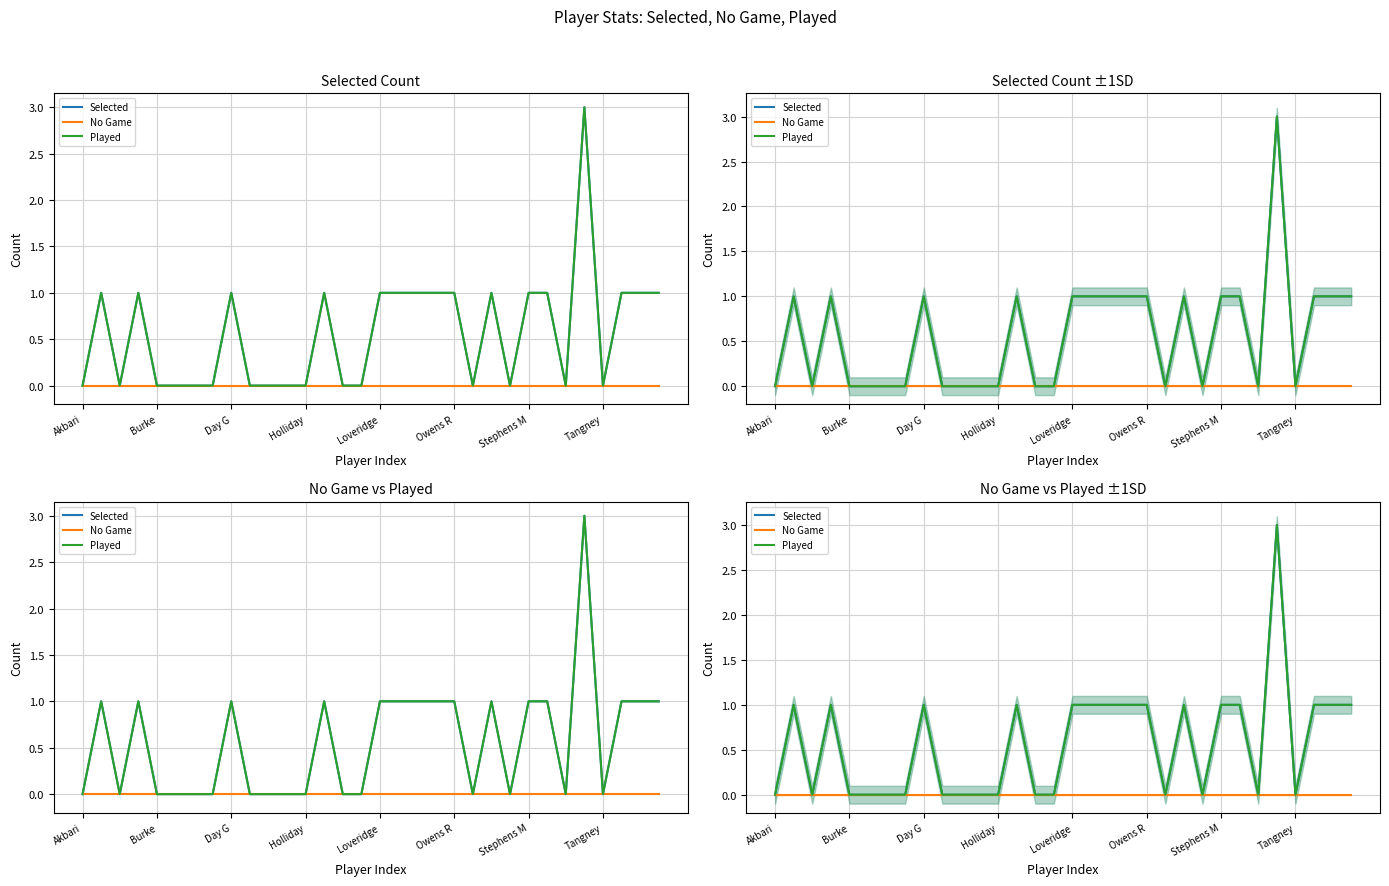

True or false: Selected and Played intersect in this chart.

False